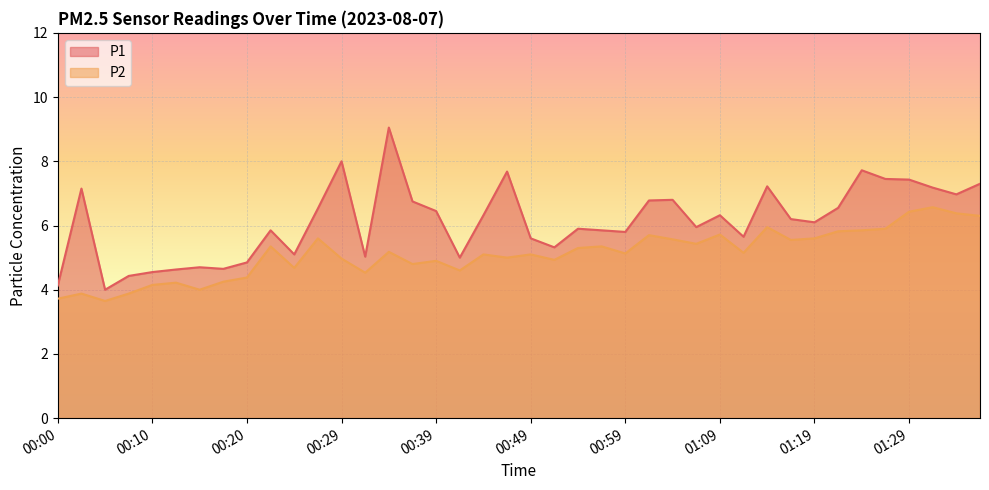

At which category does P1 reach its first local valley?

00:05